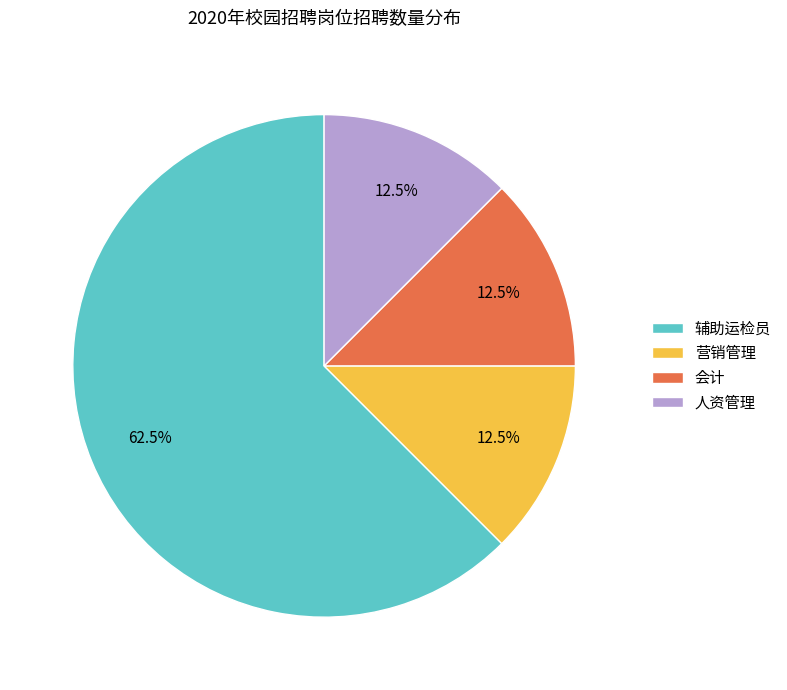

Count the number of slices in the pie.

4